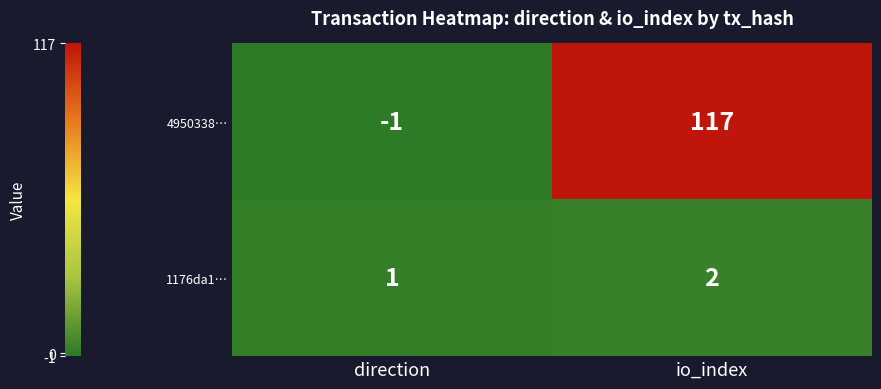

At how many categories does at least one series exceed 115?

1